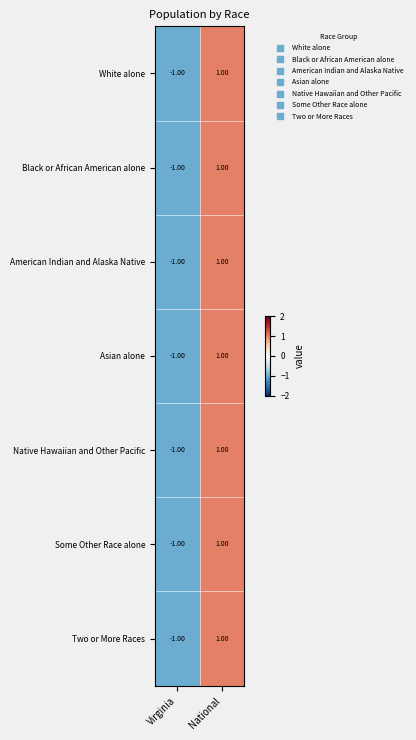

Which label corresponds to the smallest value in the chart?

Virginia